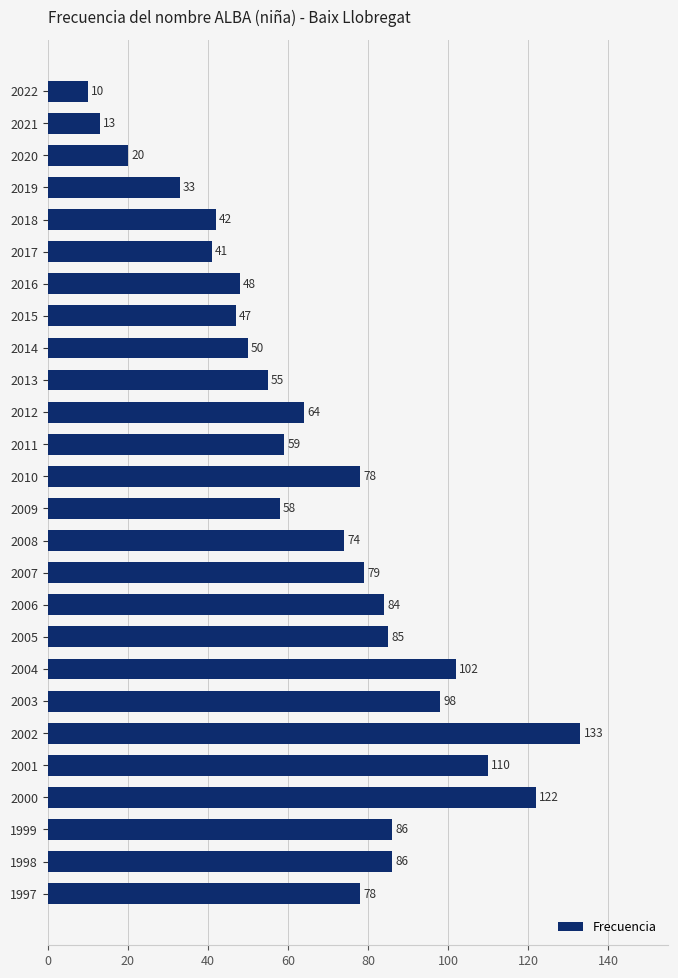

What is the change in value from 2016 to 2005?

+37